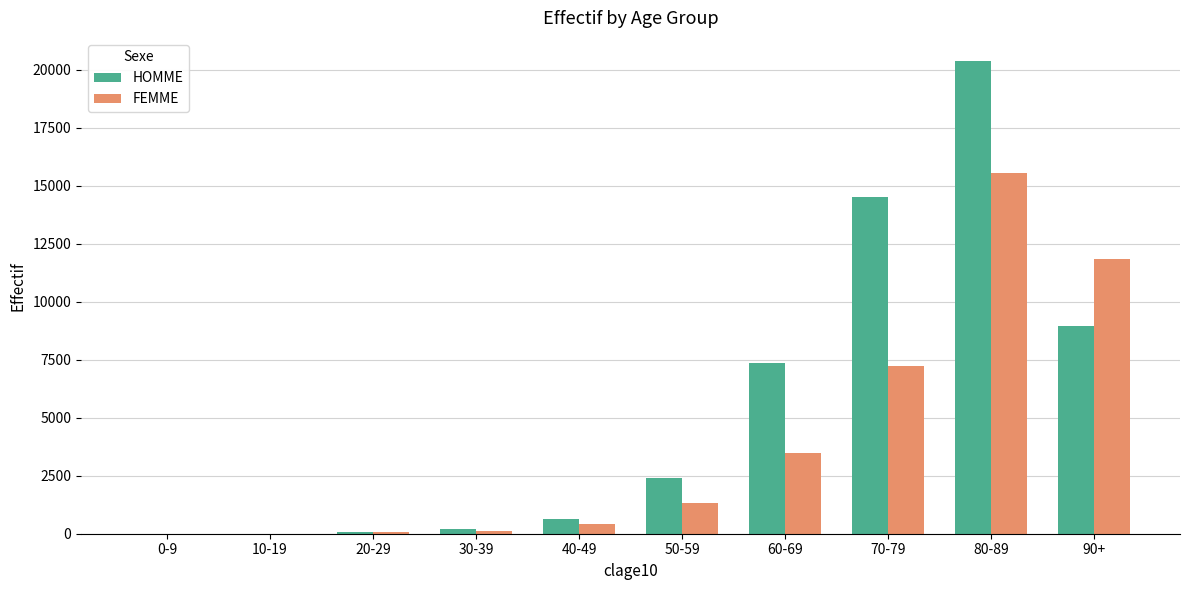

How many distinct data groups are displayed?

2